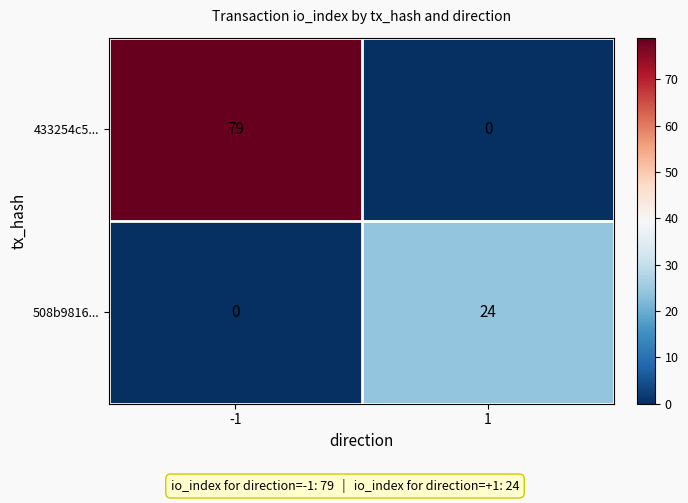

What is the average value of the 433254c5... series?

40